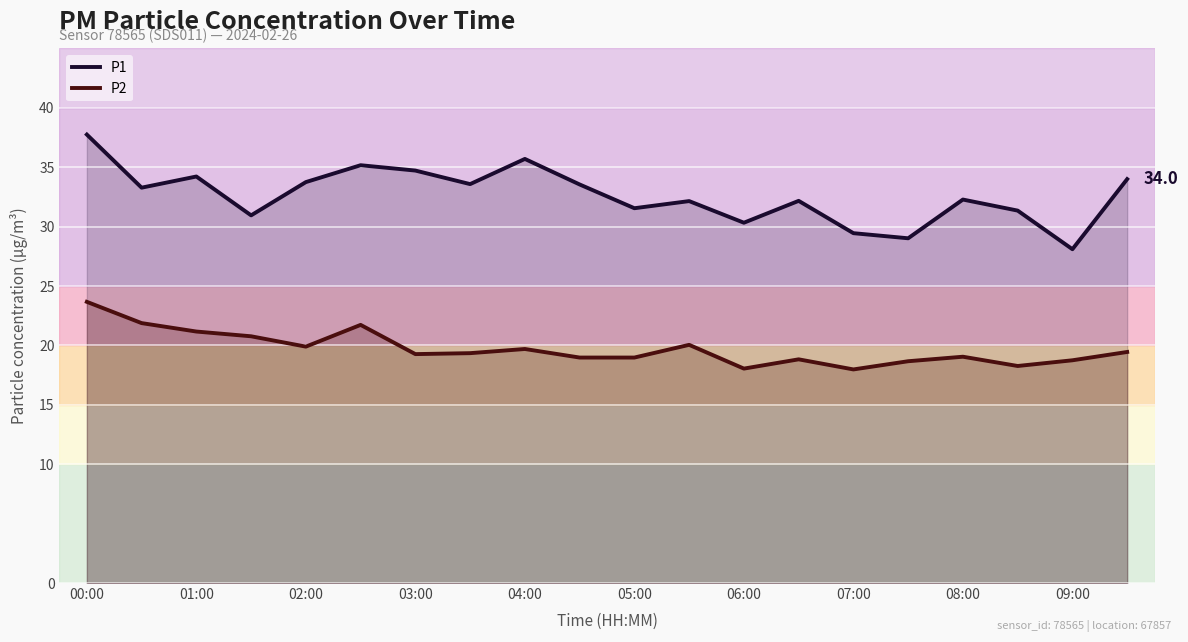

What is the value of the P1 point at the 10th from the left?

33.5